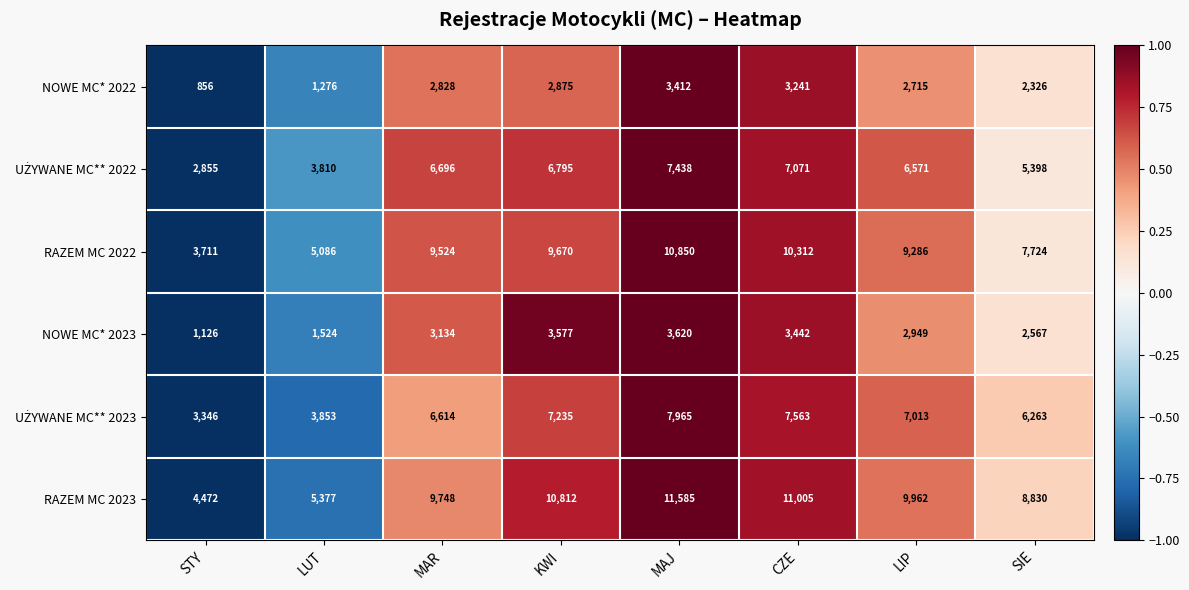

Between LUT and KWI, which series saw the biggest shift?

RAZEM MC 2023